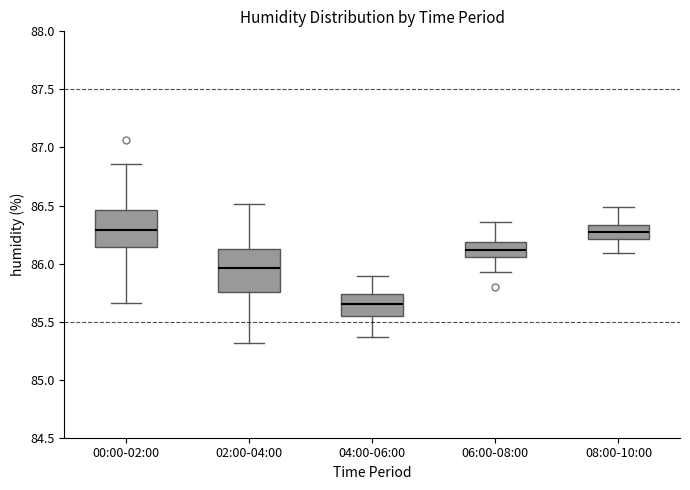

Where does the upper whisker of the box for 04:00-06:00 end on the y-axis? The values are not printed on the chart, so give them approximately, as read against the axis.

85.90